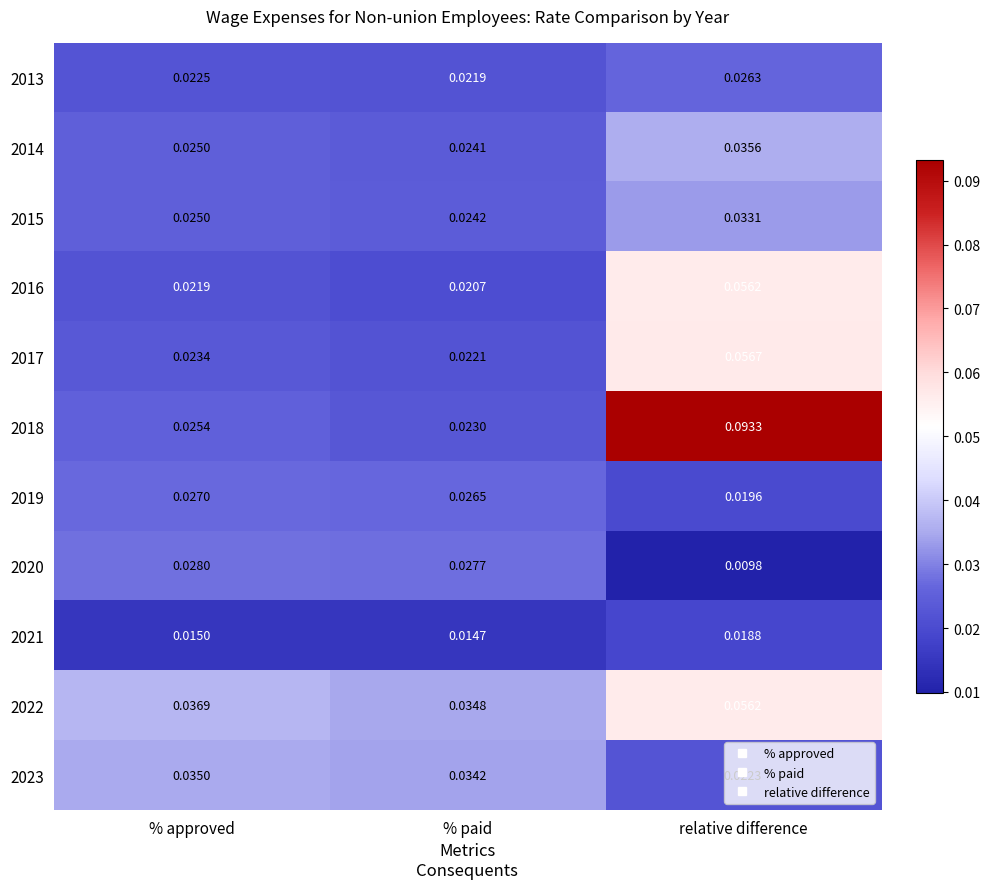

Which label corresponds to the smallest value in the chart?

relative difference